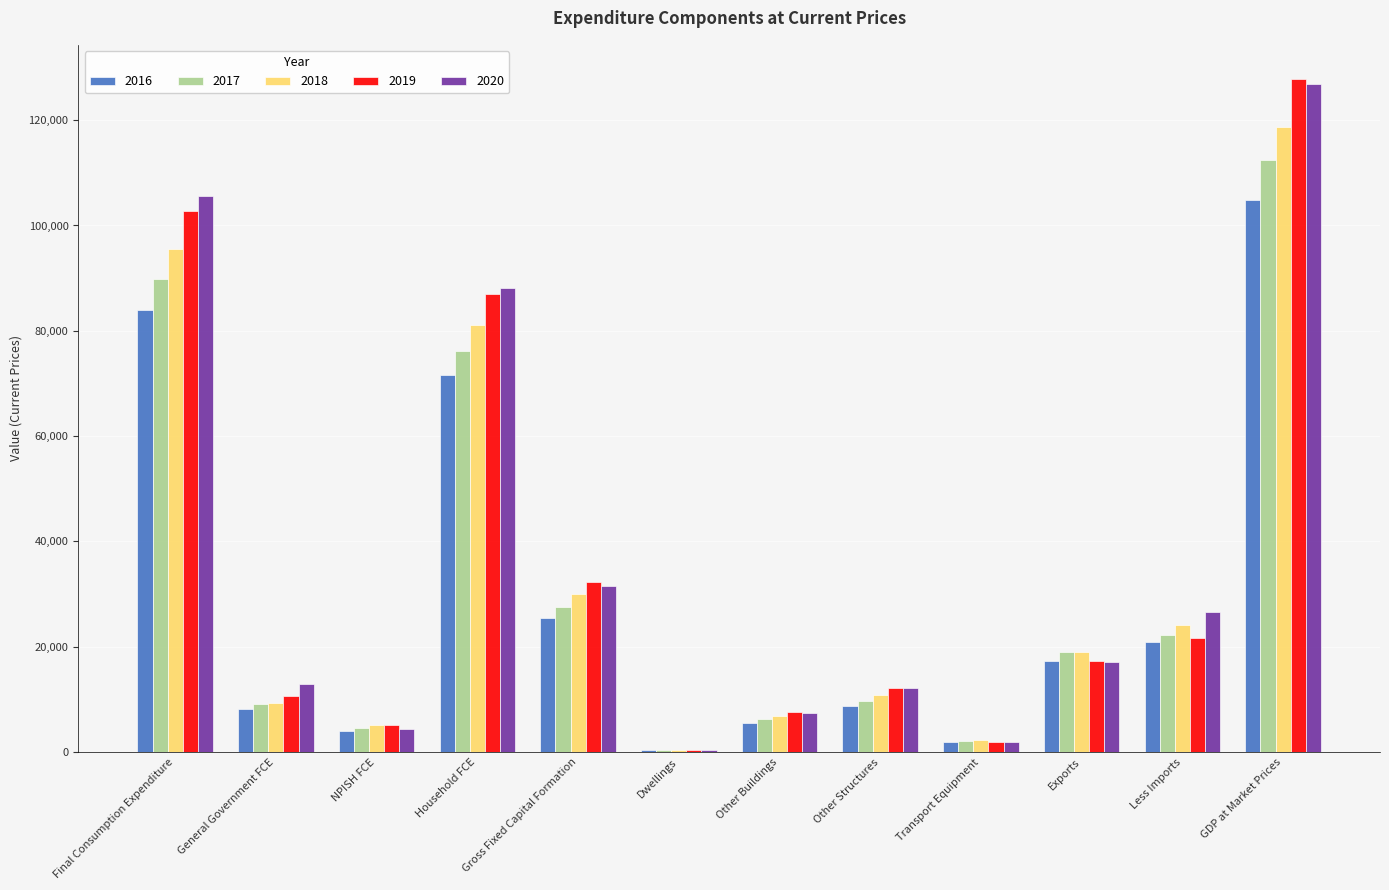

How many groups of bars are there?

12